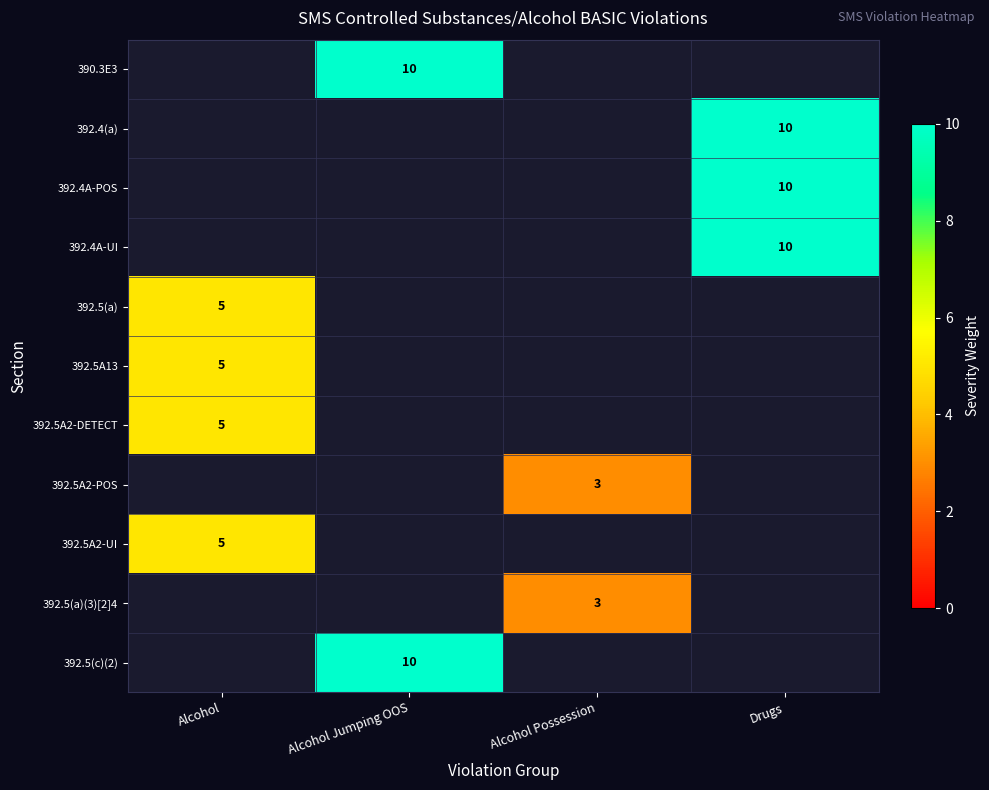

Is it true that 392.4A-POS equals 18 at Drugs?

False